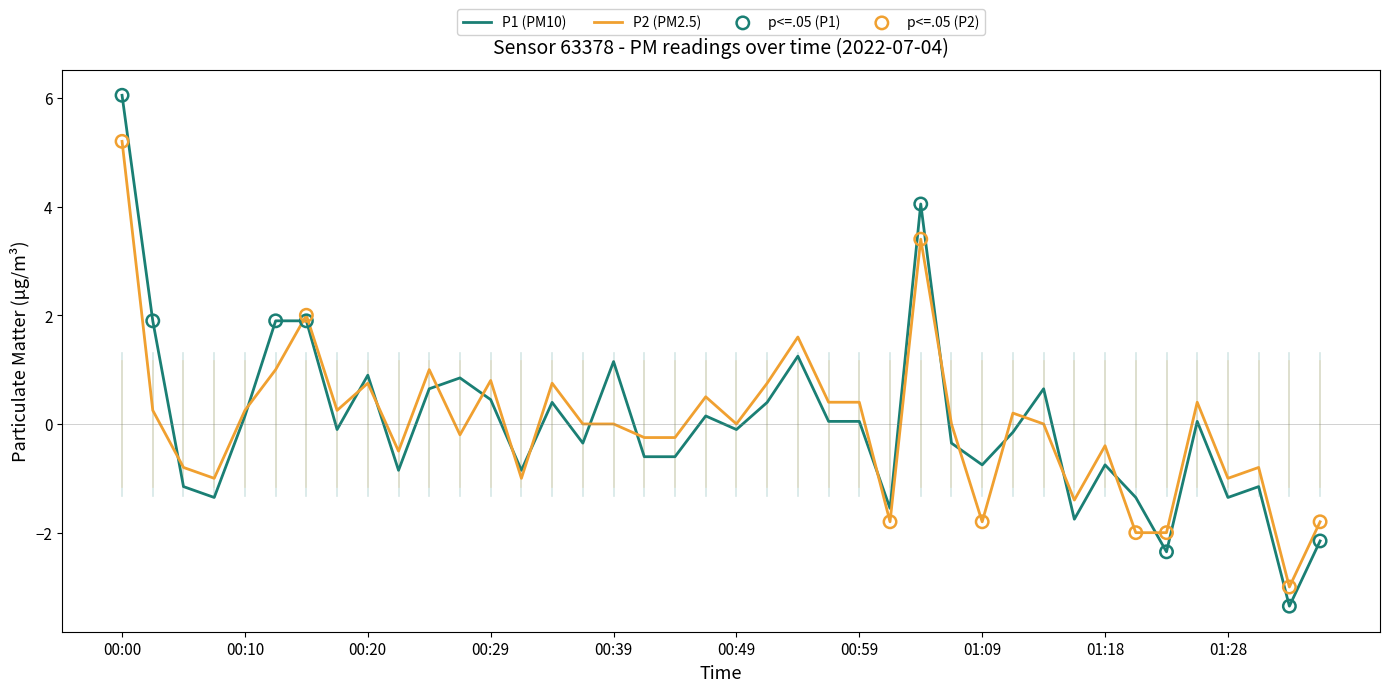

Which series has the largest range (max minus min)?

P1 (PM10)